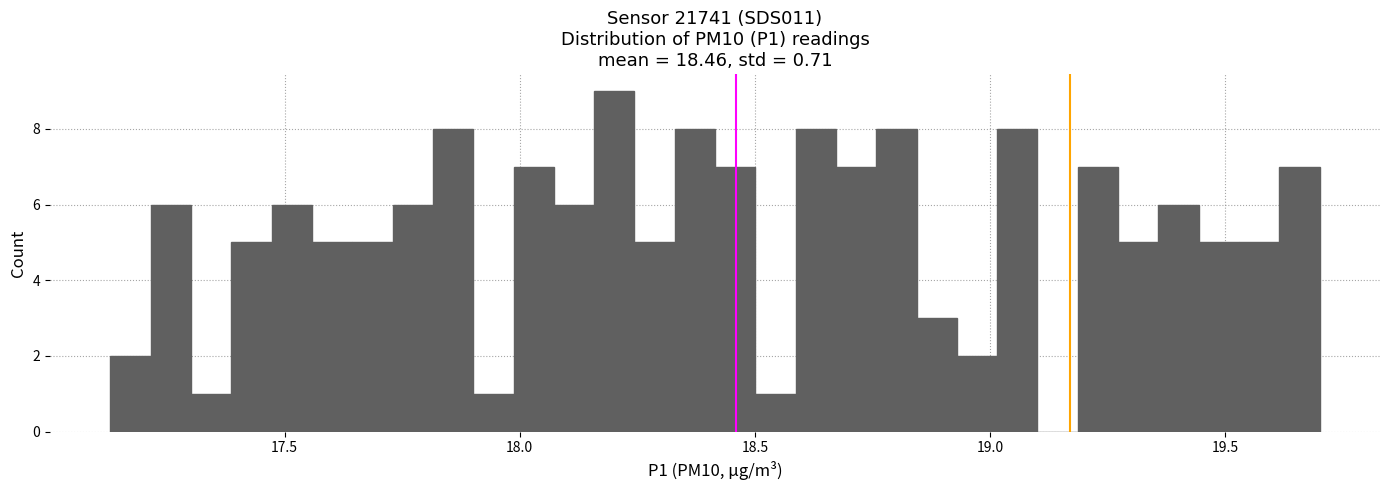

Read against the x-axis, roughly where is the centre of the tallest bar?

18.20